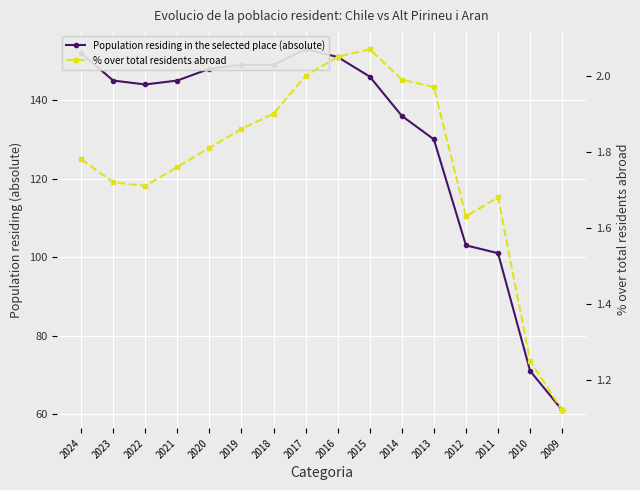

Between 2014 and 2013, which series saw the biggest shift?

Population residing in the selected place (absolute)